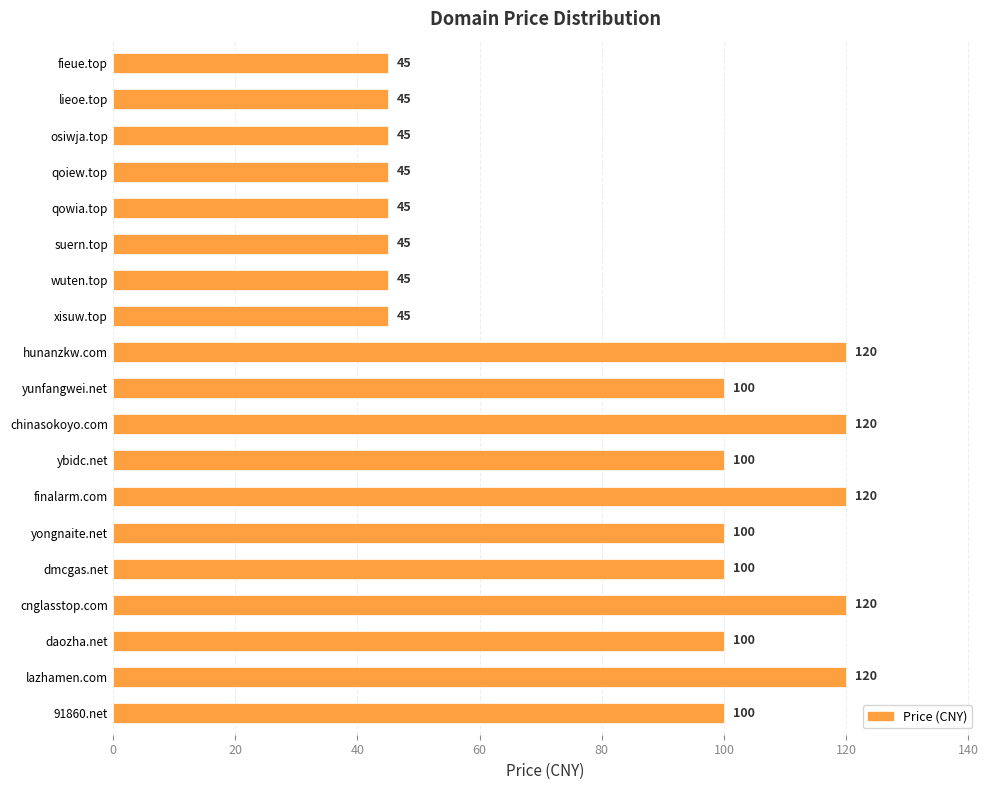

Is it true that the value at suern.top is 12?

False